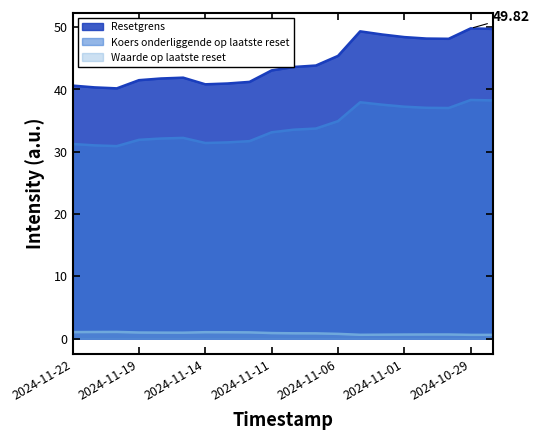

How many lines are shown in the chart?

3